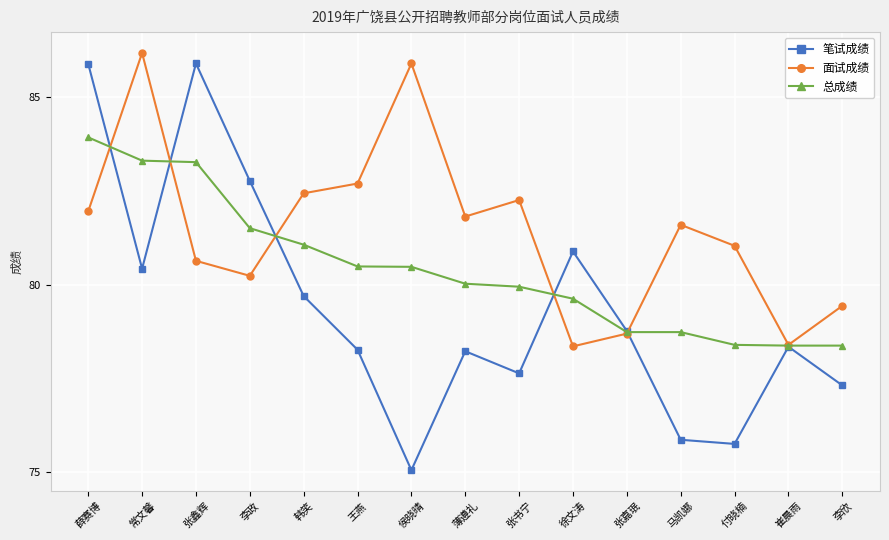

What is the difference between the maximum and second lowest values in the 笔试成绩 series?

10.1